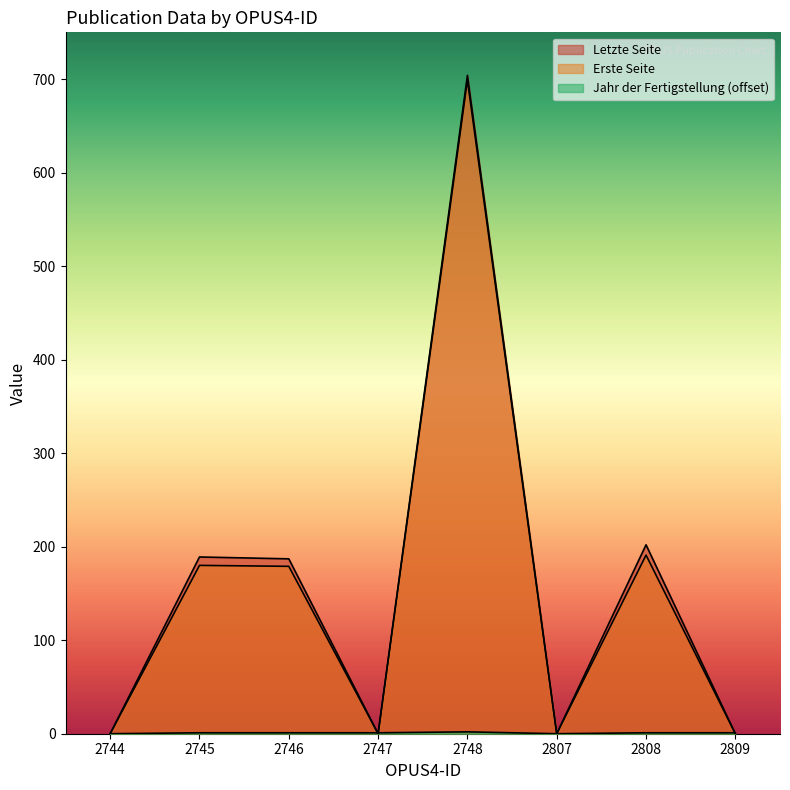

What is the sum of the Letzte Seite values at 2744 and 2808?

202